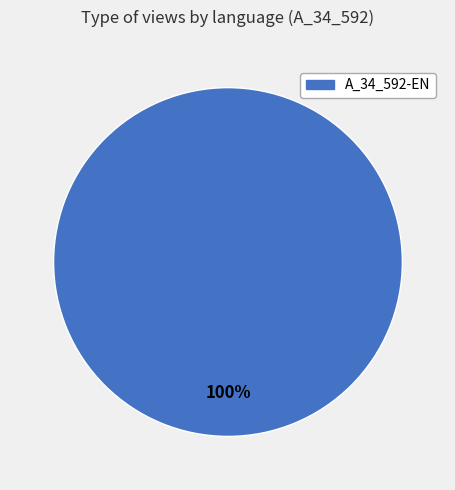

Is there a majority slice in this chart?

Yes